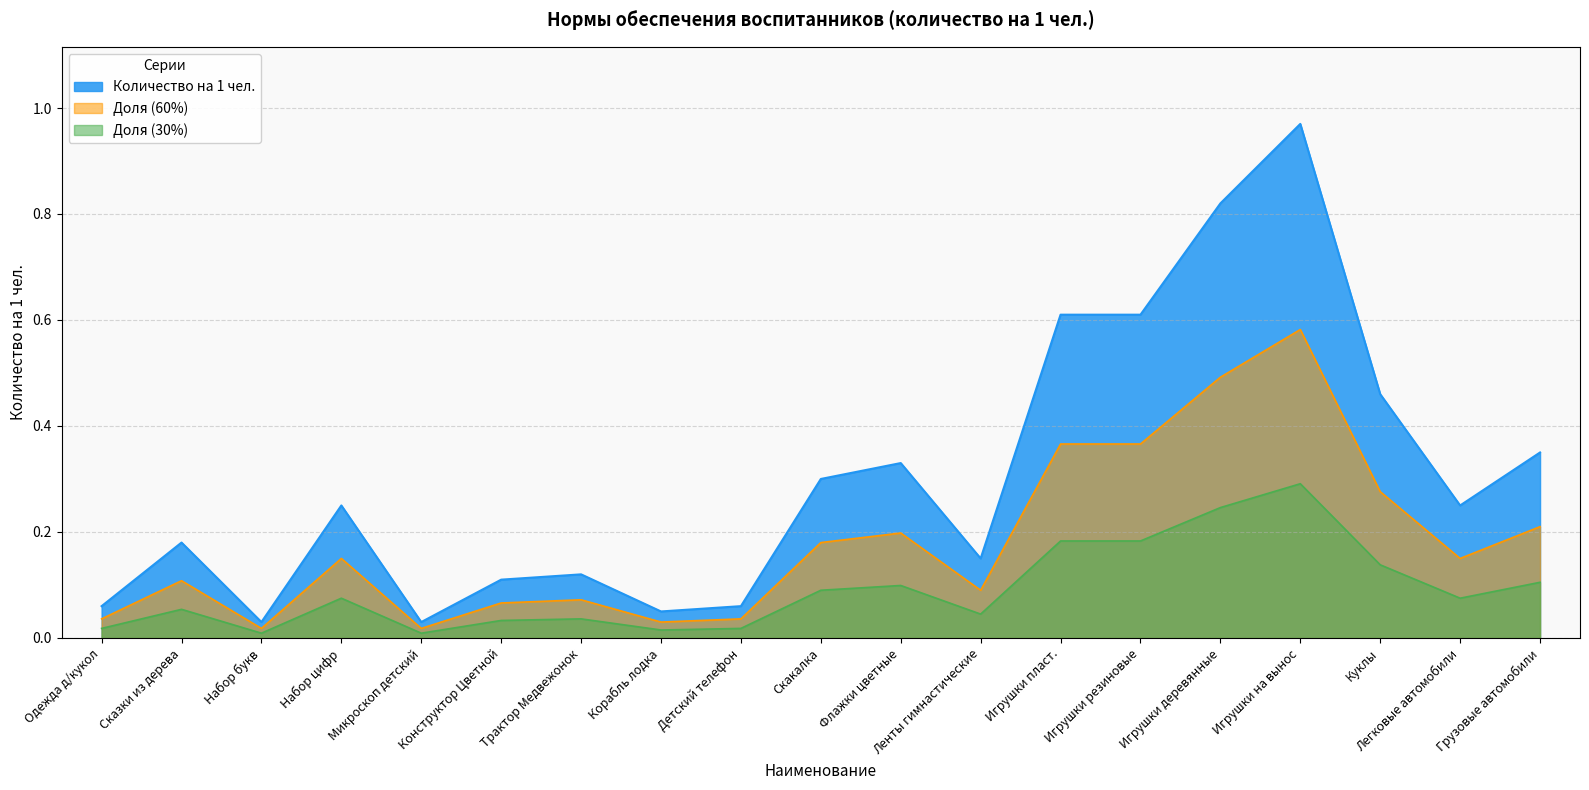

Reading left to right, extract all data points from this chart.

0.1	0.2	0.0	0.2	0.0	0.1	0.1	0.1	0.1	0.3	0.3	0.1	0.6	0.6	0.8	1.0	0.5	0.2	0.3